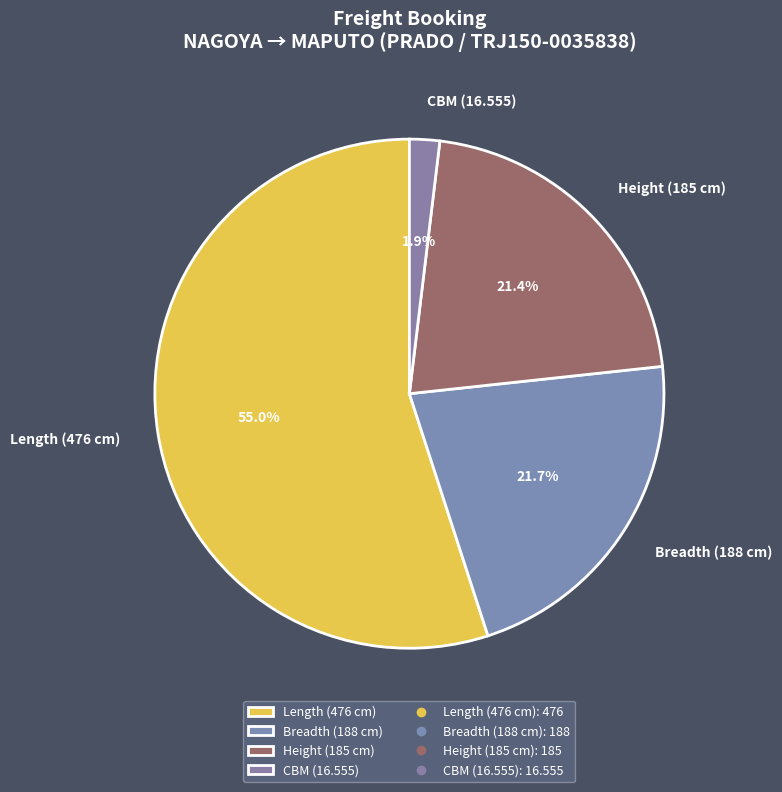

How many slices are in this pie chart?

4